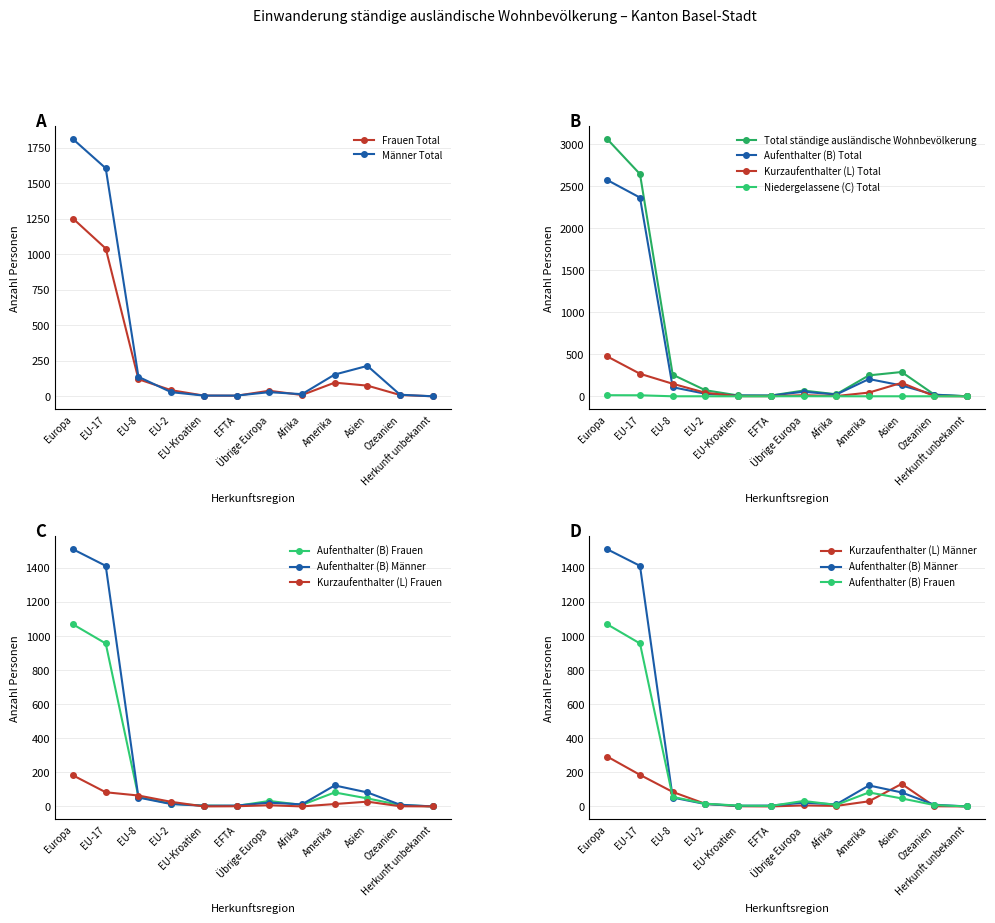

Reading left to right, what are all the values shown in this chart?

Aufenthalter (B) Total: 2574	2365	108	30	9	8	54	21	205	129	18	0
Kurzaufenthalter (L) Total: 474	268	149	42	1	1	13	3	44	160	2	0
Niedergelassene (C) Total: 13	12	0	0	0	0	1	0	0	0	0	0
Total ständige ausländische Wohnbevölkerung: 3061	2645	257	72	10	9	68	24	249	289	20	0